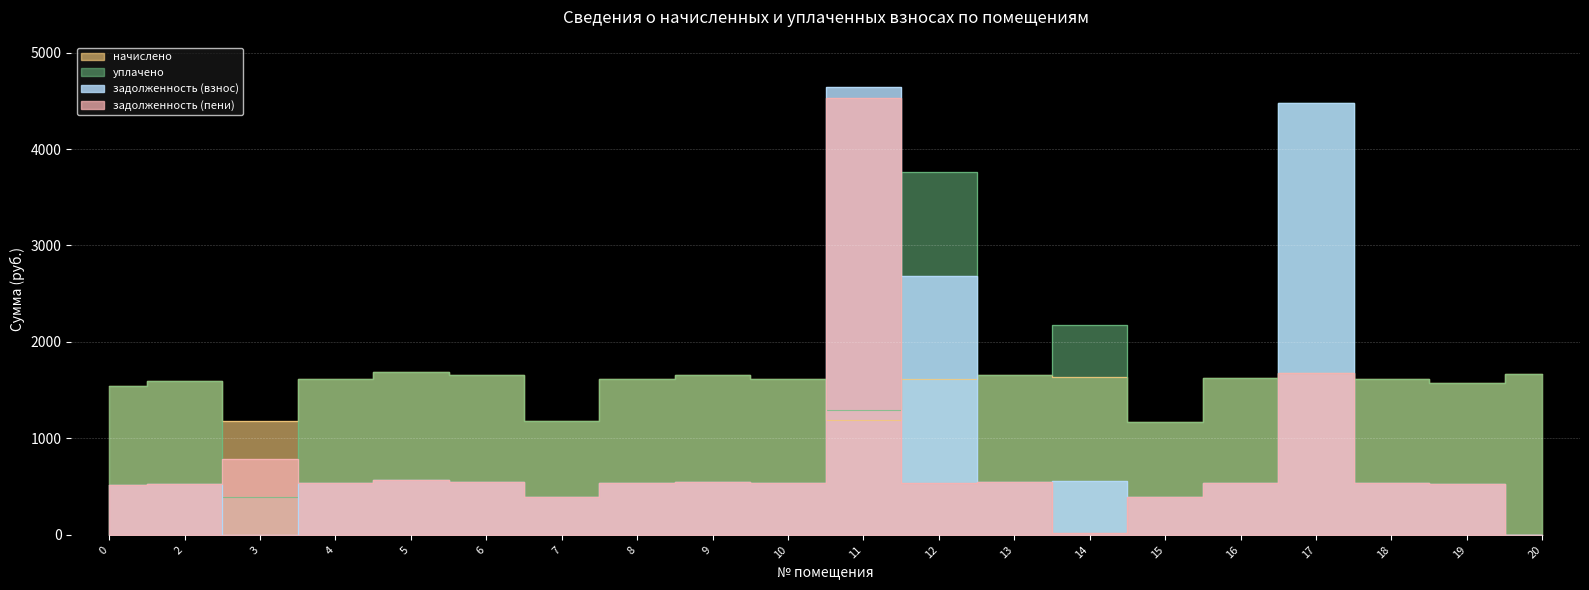

Which series ends up on top after the final intersection of задолженность (взнос) and начислено?

начислено